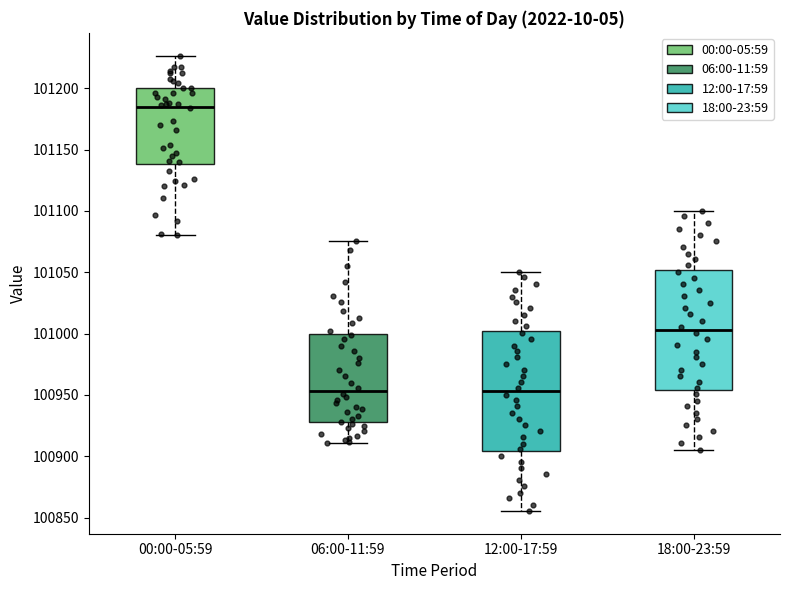

Which box's median line is the highest?

00:00-05:59